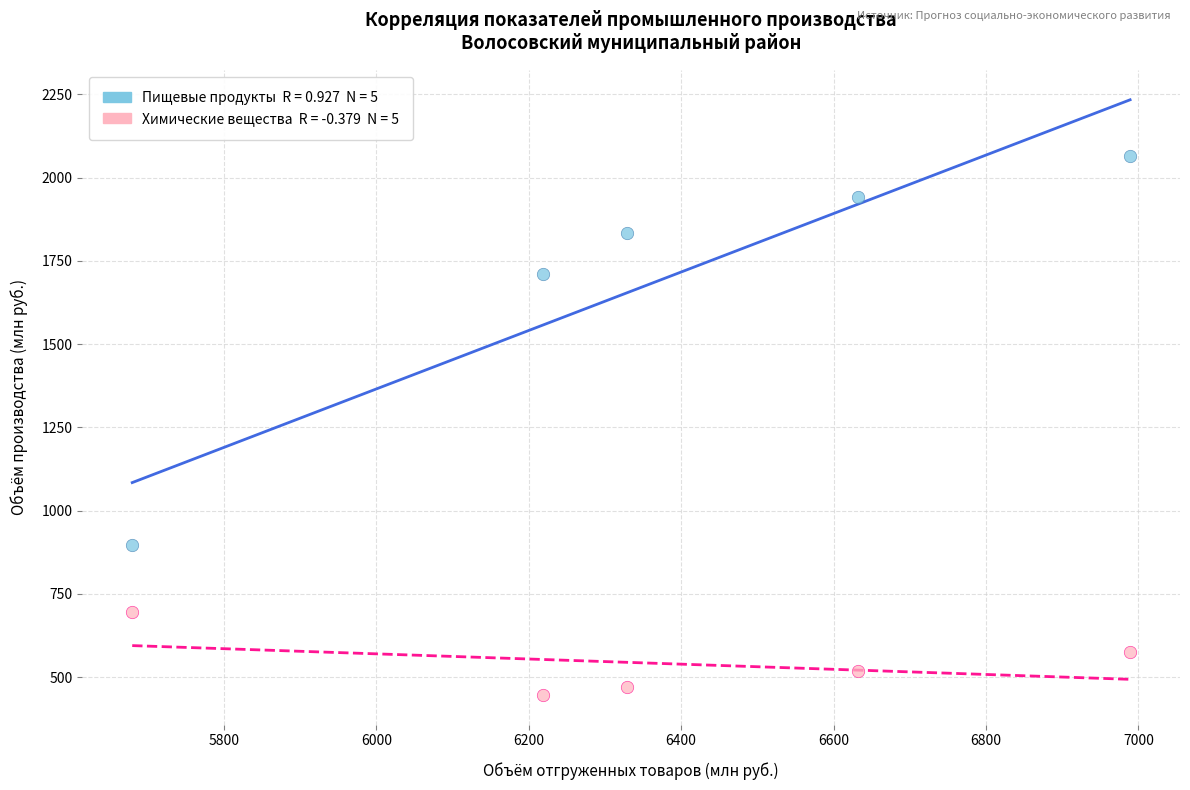

Across all data points, what is the average Y value?

1115.4